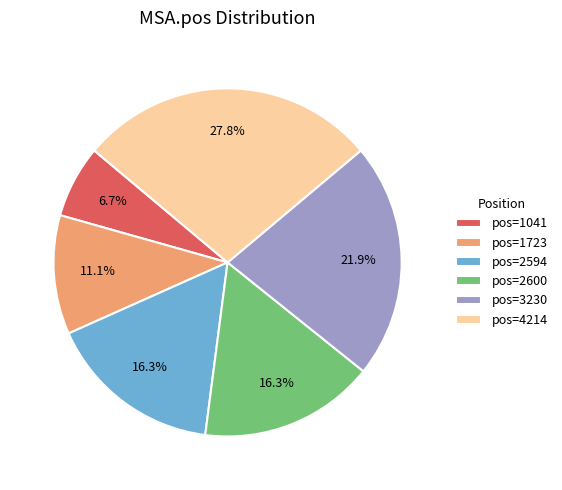

Which has a higher value, pos=1723 or pos=1041?

pos=1723